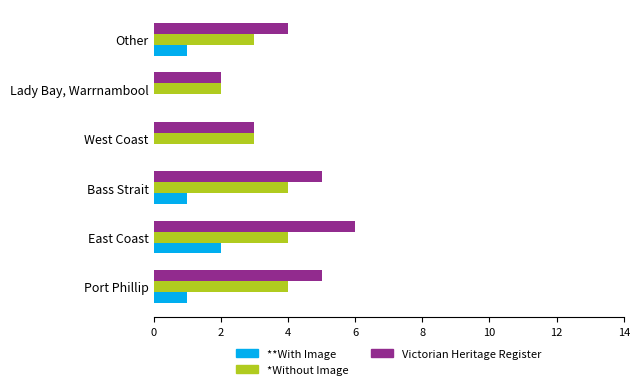

What is the greatest value displayed?

6